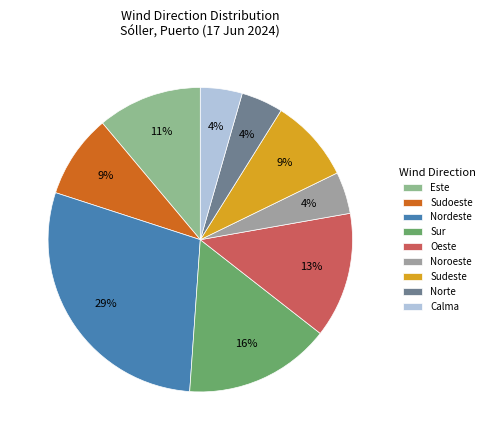

The Norte slice represents 18% of the pie. True or false?

False